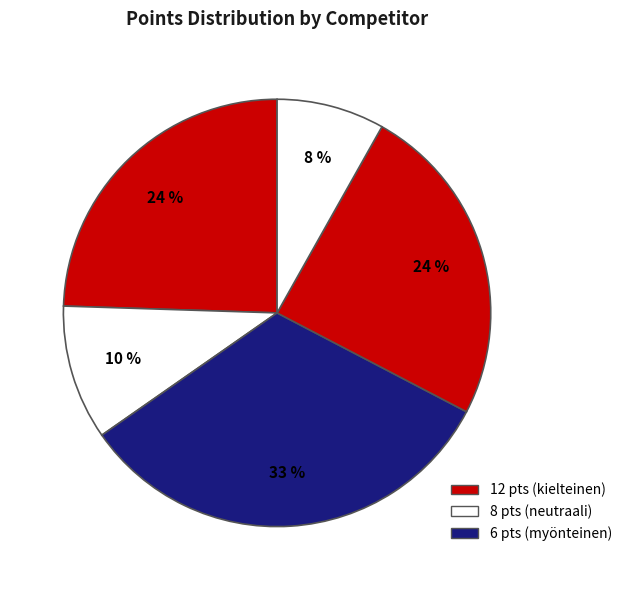

How many segments does this pie chart have?

5